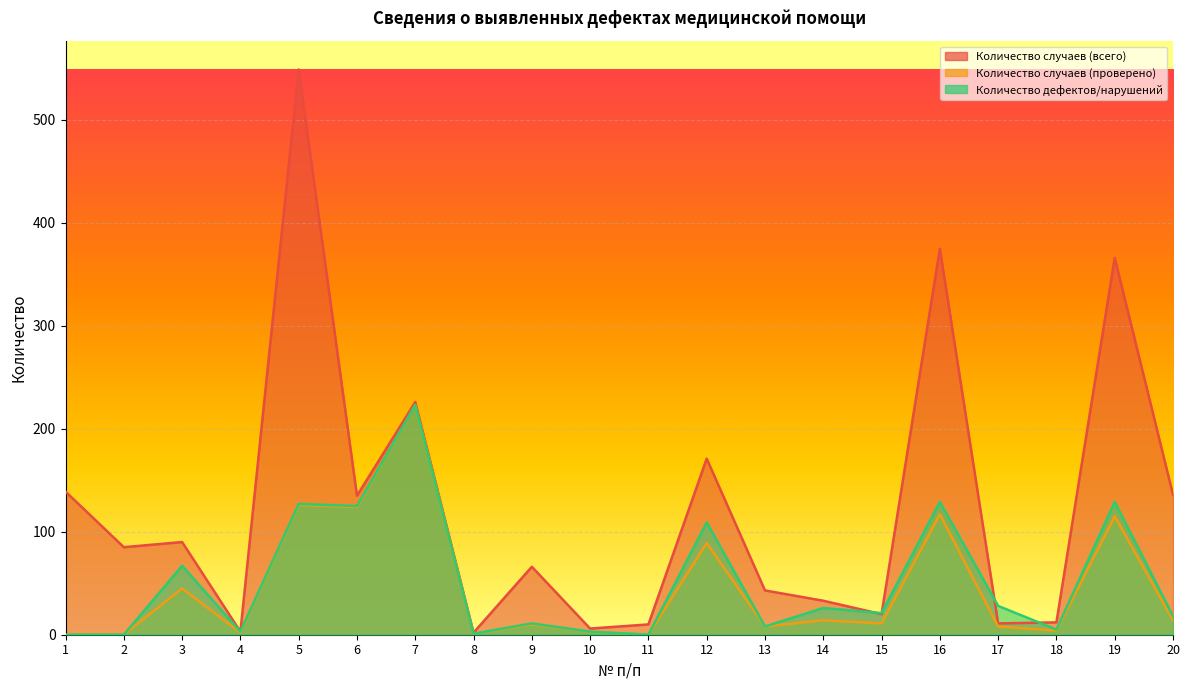

Which category has the highest value in the Количество случаев (проверено) series?

7